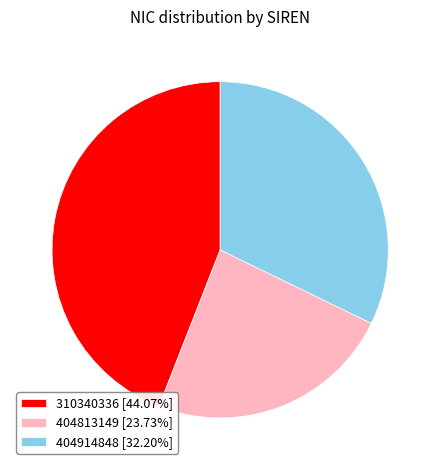

Count the number of slices in the pie.

3